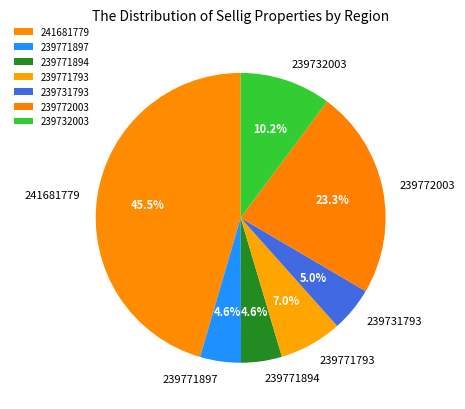

The 239771897 slice represents 13% of the pie. True or false?

False